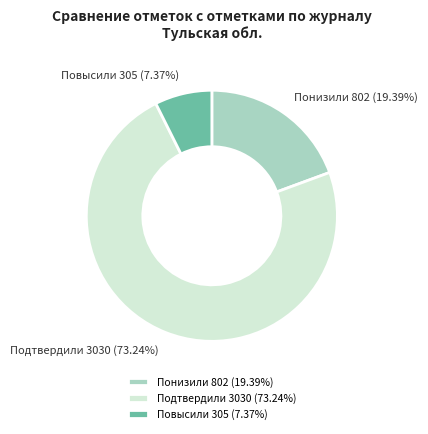

Approximately how many times larger is the value at Понизили 802 (19.39%) compared to Повысили 305 (7.37%)?

2.6